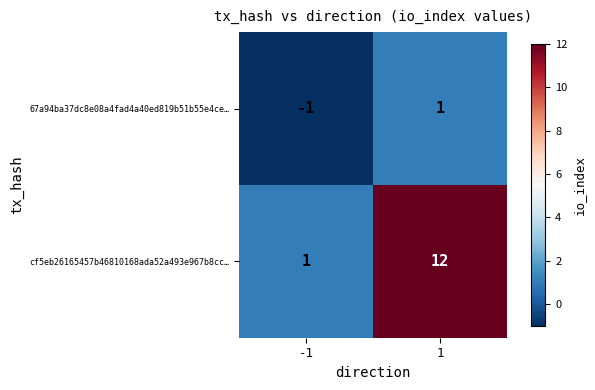

What is the spread (max minus min) of values at 1?

11